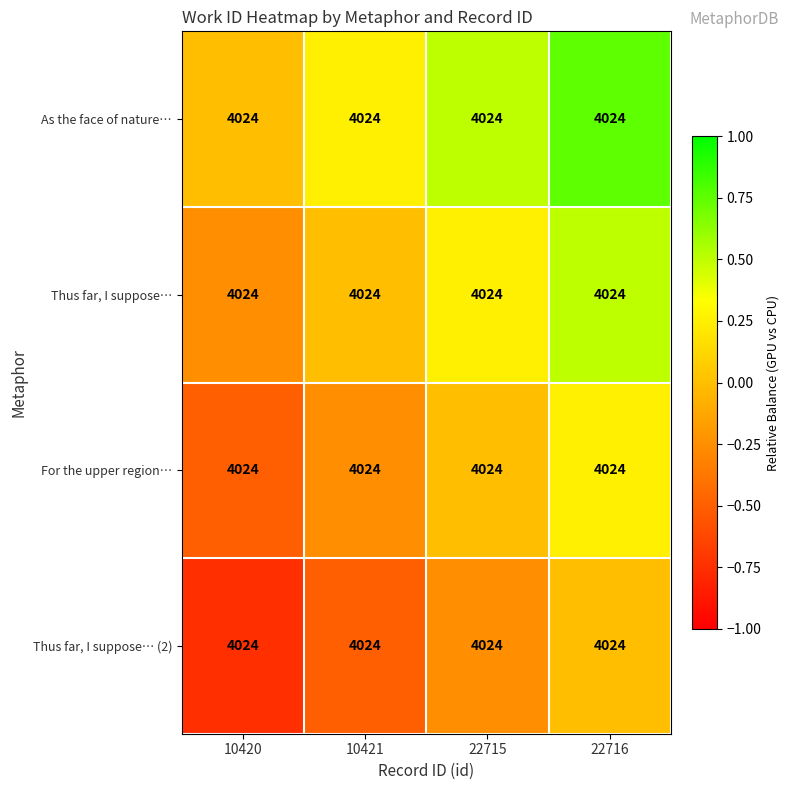

Reading right to left, transcribe all the data shown in this chart.

As the face of nature…: 22716=4024.0	22715=4024.0	10421=4024.0	10420=4024.0
Thus far, I suppose…: 22716=4024.0	22715=4024.0	10421=4024.0	10420=4024.0
For the upper region…: 22716=4024.0	22715=4024.0	10421=4024.0	10420=4024.0
Thus far, I suppose… (2): 22716=4024.0	22715=4024.0	10421=4024.0	10420=4024.0